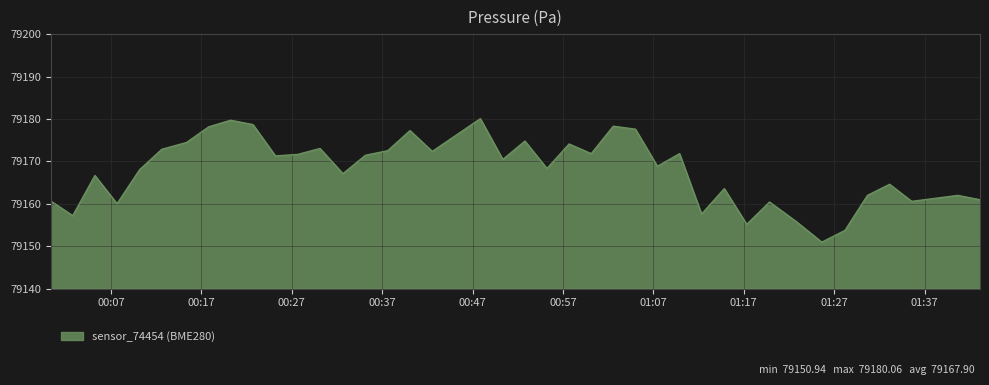

What is the maximum value shown in the chart?

79180.1